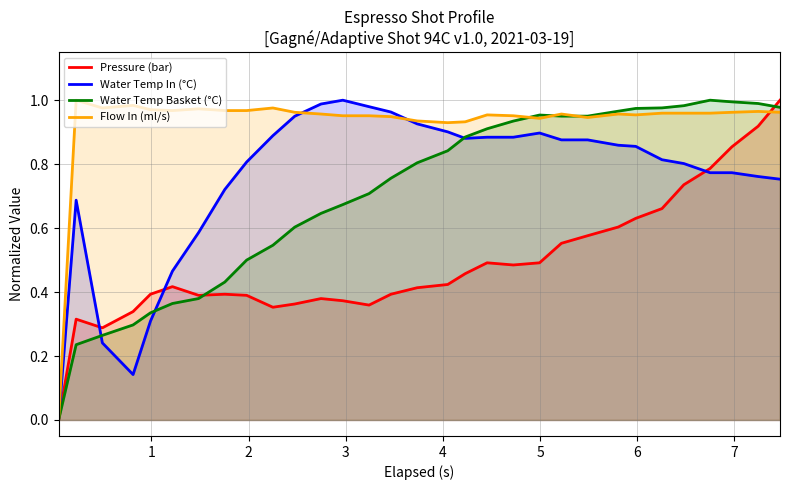

After their last crossing, which series has the higher values: Water Temp Basket (°C) or Flow In (ml/s)?

Water Temp Basket (°C)